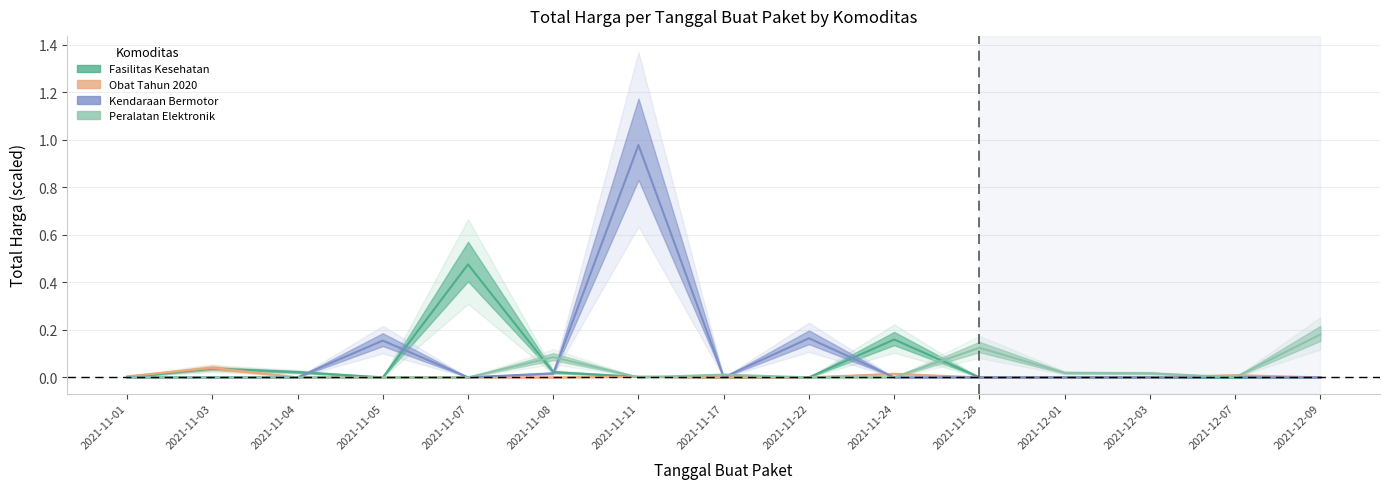

Which series has the largest range (max minus min)?

Kendaraan Bermotor